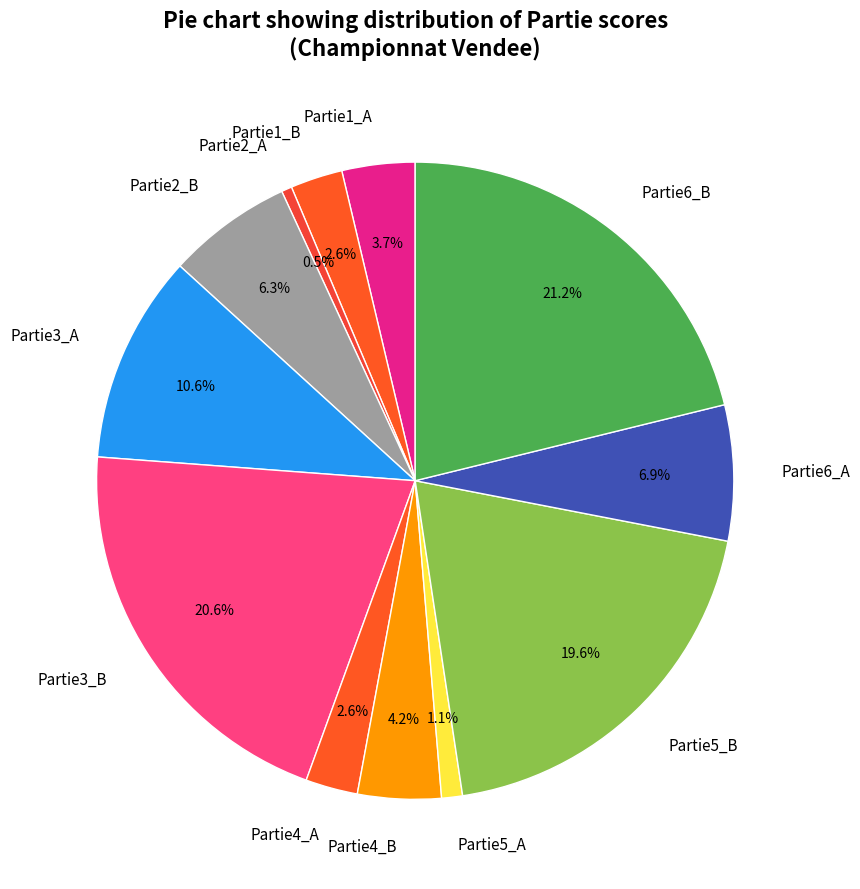

To the nearest percent, what is the difference between the Partie6_B and Partie3_A slice percentages?

11%